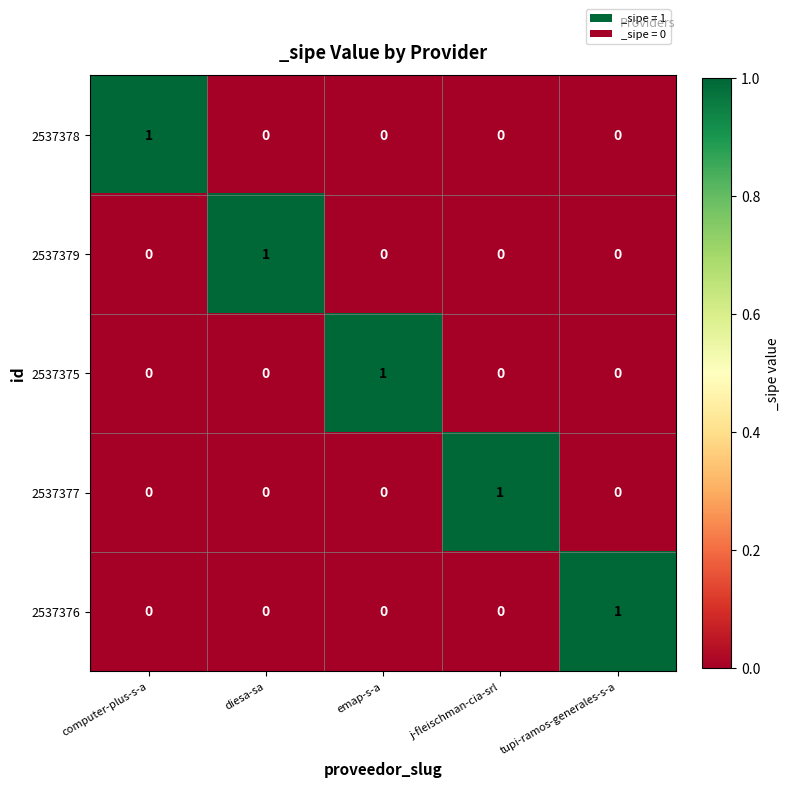

What is the difference between the highest and lowest values at emap-s-a?

1